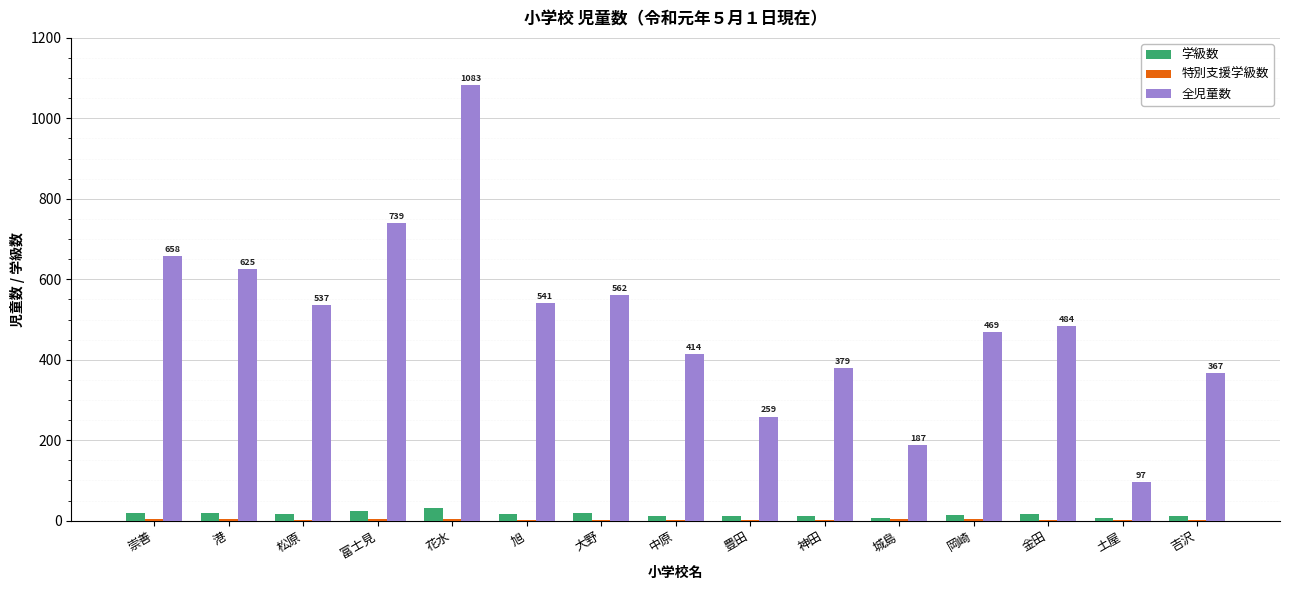

How many groups of bars are there?

15